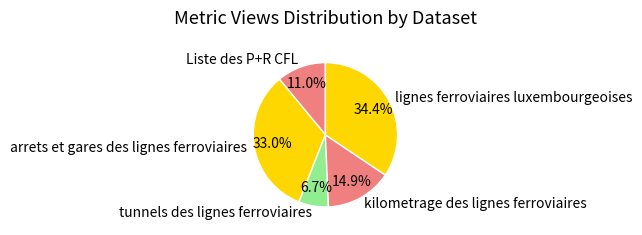

True or false: kilometrage des lignes ferroviaires accounts for 28% of the total.

False